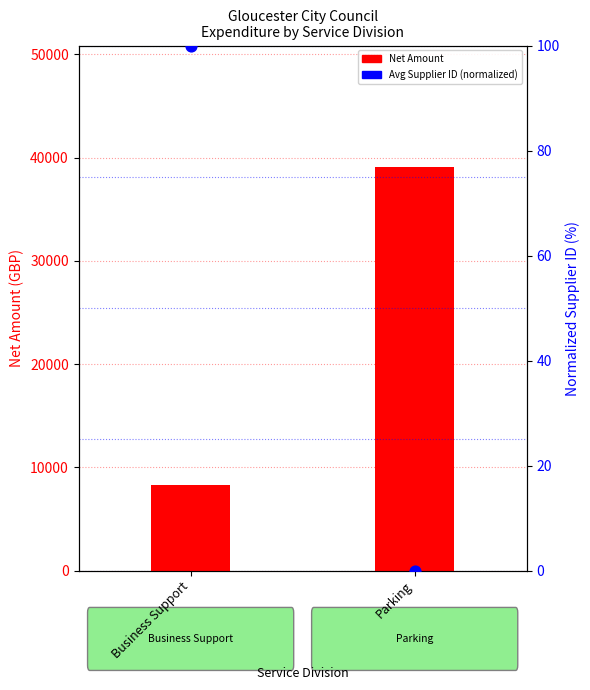

Which series contains the lowest Y value?

Avg Supplier ID (normalized)